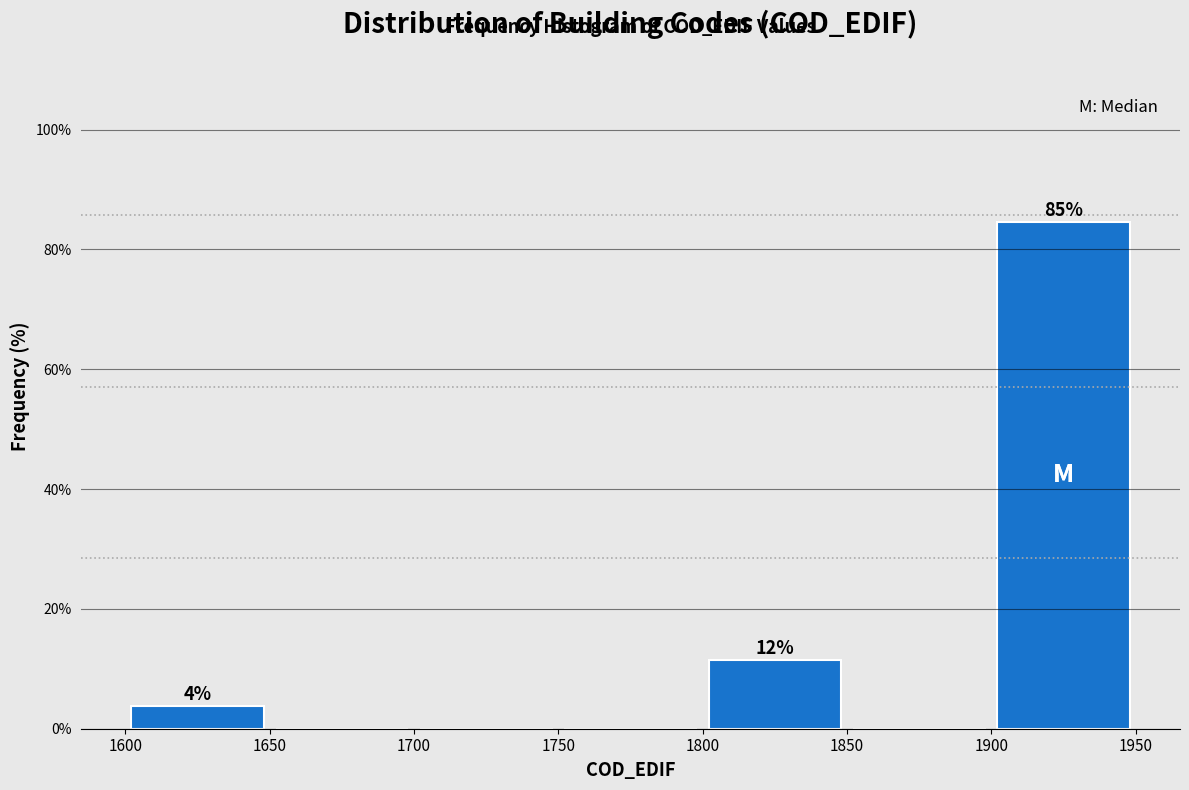

Over which range of the x-axis is the bar tallest?

1900 to 1950